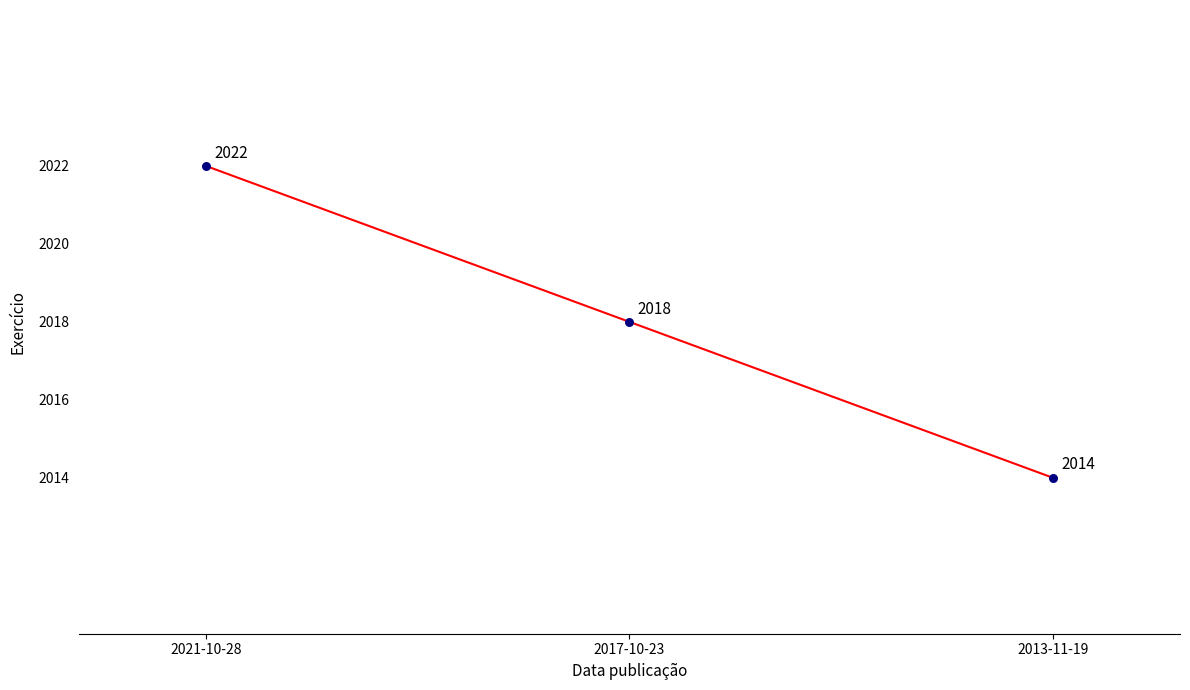

What Y value in the scatter plot is closest to 2018?

2018